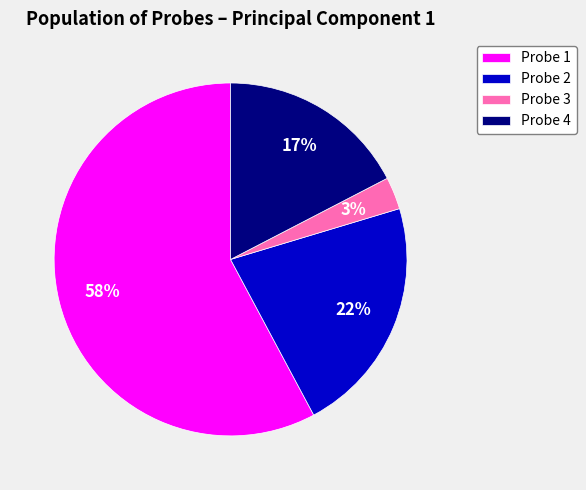

To the nearest percent, what is the difference between the largest and smallest slice percentages?

55%